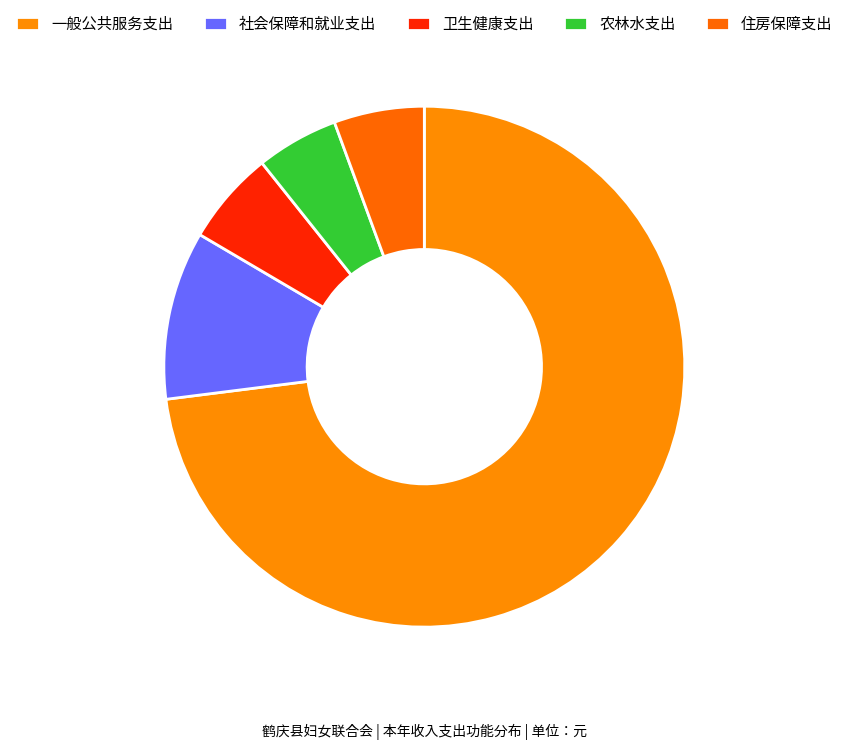

Is the sum of 农林水支出 and 社会保障和就业支出 greater than half?

No